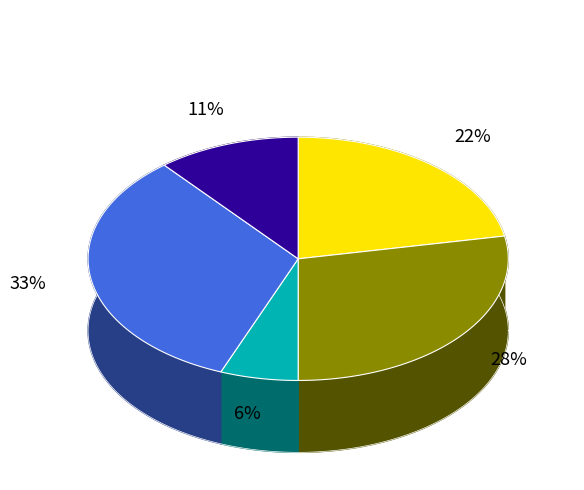

To the nearest percent, what percentage of the pie is Minute 1?

28%